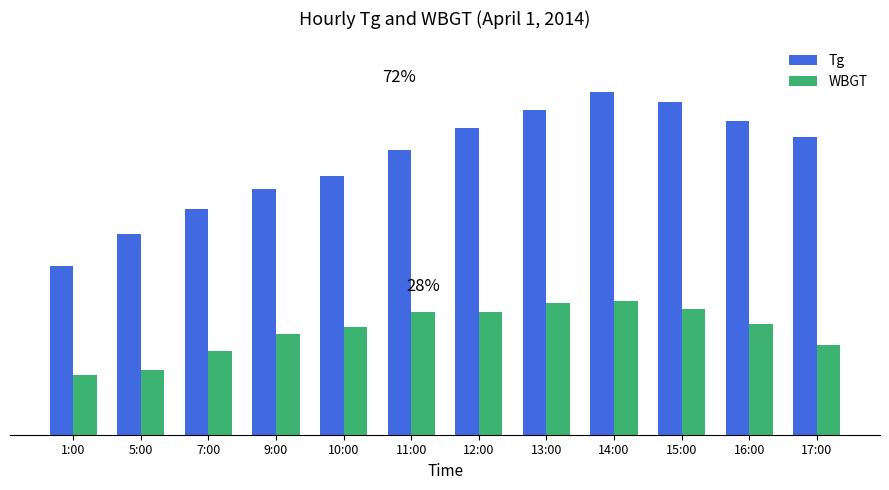

Which series has the widest spread of values?

Tg